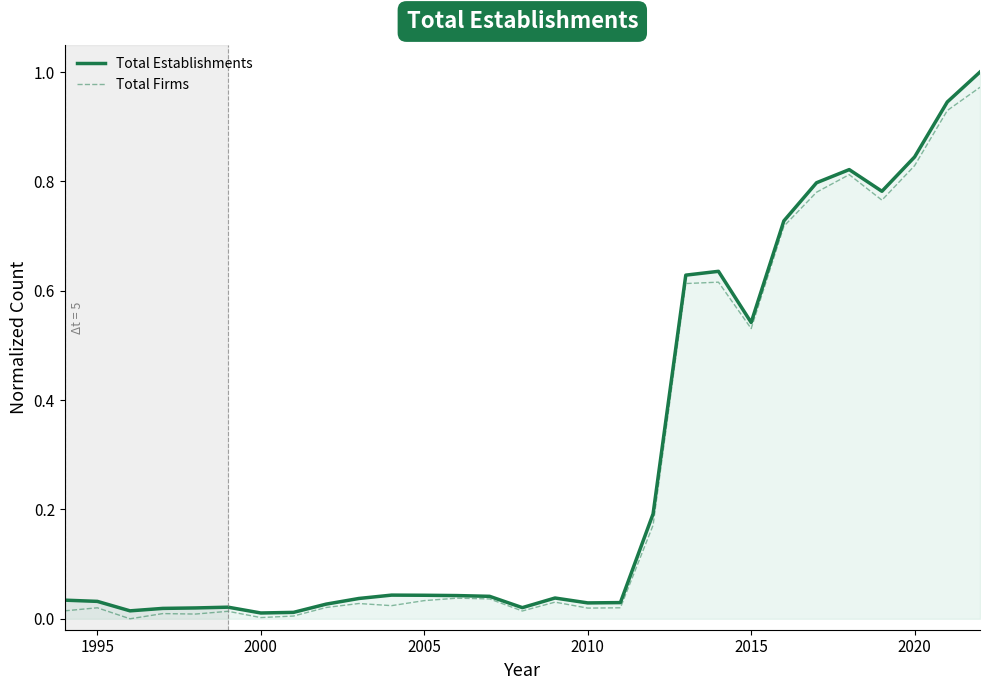

What are all the series names shown in the legend?

Total Establishments, Total Firms